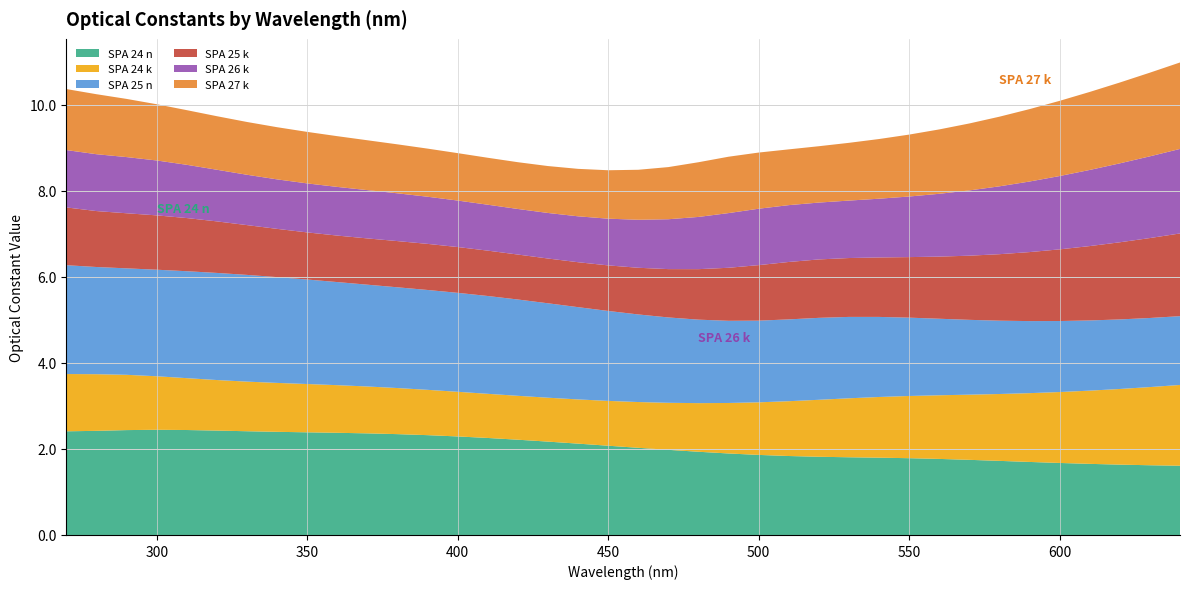

Reading left to right, transcribe all the data shown in this chart.

SPA 24 n: 2.4	2.4	2.4	2.4	2.4	2.4	2.4	2.4	2.4	2.4	2.4	2.3	2.3	2.3	2.3	2.2	2.2	2.1	2.1	2.0	2.0	1.9	1.9	1.9	1.8	1.8	1.8	1.8	1.8	1.8	1.7	1.7	1.7	1.7	1.7	1.6	1.6	1.6
SPA 24 k: 1.3	1.3	1.3	1.2	1.2	1.2	1.2	1.1	1.1	1.1	1.1	1.1	1.1	1.0	1.0	1.0	1.0	1.0	1.0	1.1	1.1	1.1	1.2	1.2	1.3	1.3	1.4	1.4	1.4	1.5	1.5	1.6	1.6	1.6	1.7	1.8	1.8	1.9
SPA 25 n: 2.5	2.5	2.5	2.5	2.5	2.5	2.5	2.5	2.4	2.4	2.4	2.3	2.3	2.3	2.3	2.2	2.2	2.1	2.1	2.0	2.0	1.9	1.9	1.9	1.9	1.9	1.9	1.9	1.8	1.8	1.7	1.7	1.7	1.7	1.6	1.6	1.6	1.6
SPA 25 k: 1.3	1.3	1.3	1.3	1.2	1.2	1.2	1.1	1.1	1.1	1.1	1.1	1.1	1.1	1.1	1.0	1.0	1.0	1.1	1.1	1.1	1.2	1.2	1.3	1.3	1.4	1.4	1.4	1.4	1.4	1.5	1.5	1.6	1.7	1.7	1.8	1.9	1.9
SPA 26 k: 1.3	1.3	1.3	1.3	1.2	1.2	1.2	1.2	1.1	1.1	1.1	1.1	1.1	1.1	1.1	1.1	1.1	1.1	1.1	1.1	1.2	1.2	1.3	1.3	1.3	1.3	1.3	1.4	1.4	1.5	1.5	1.6	1.6	1.7	1.8	1.8	1.9	2.0
SPA 27 k: 1.4	1.4	1.4	1.3	1.3	1.2	1.2	1.2	1.2	1.2	1.2	1.1	1.1	1.1	1.1	1.1	1.1	1.1	1.1	1.2	1.2	1.3	1.3	1.3	1.3	1.3	1.3	1.4	1.4	1.5	1.6	1.6	1.7	1.7	1.8	1.9	1.9	2.0